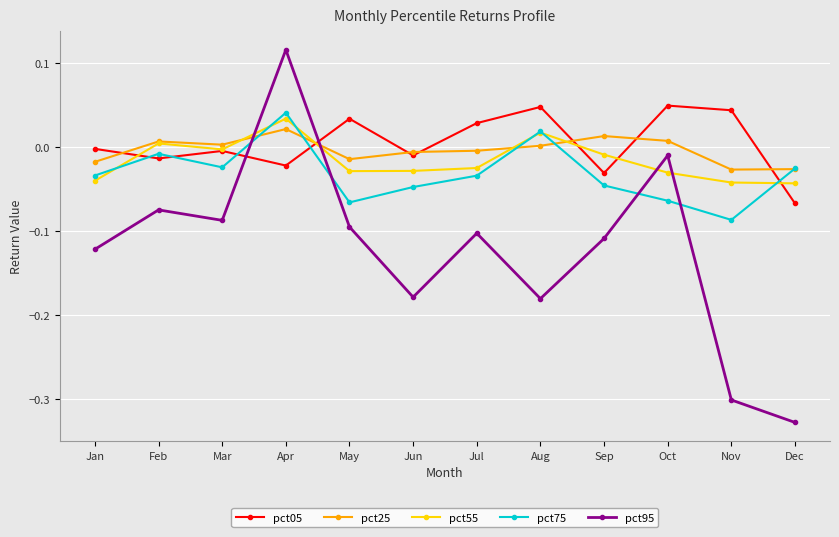

In pct75, how many points are higher than both neighbors (excluding endpoints)?

3